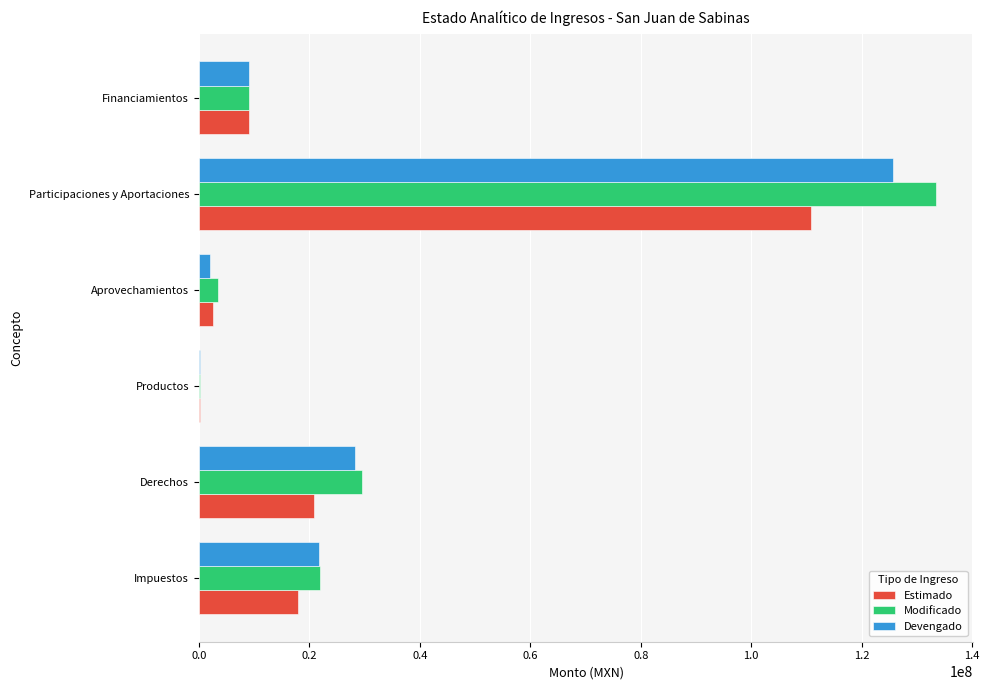

Is the value of Devengado at Productos greater than the value of Estimado at Derechos?

No